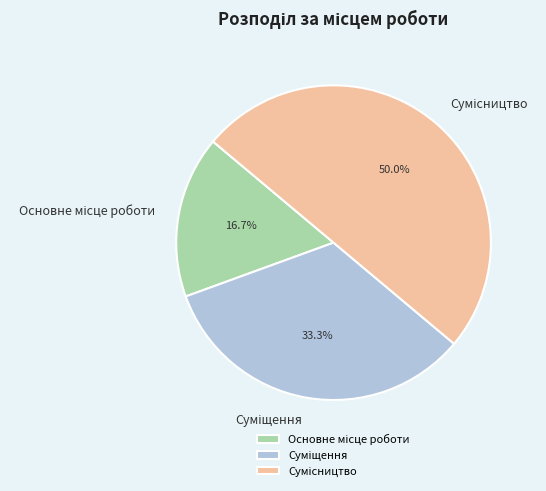

What portion of the pie excludes Сумісництво?

50.0%